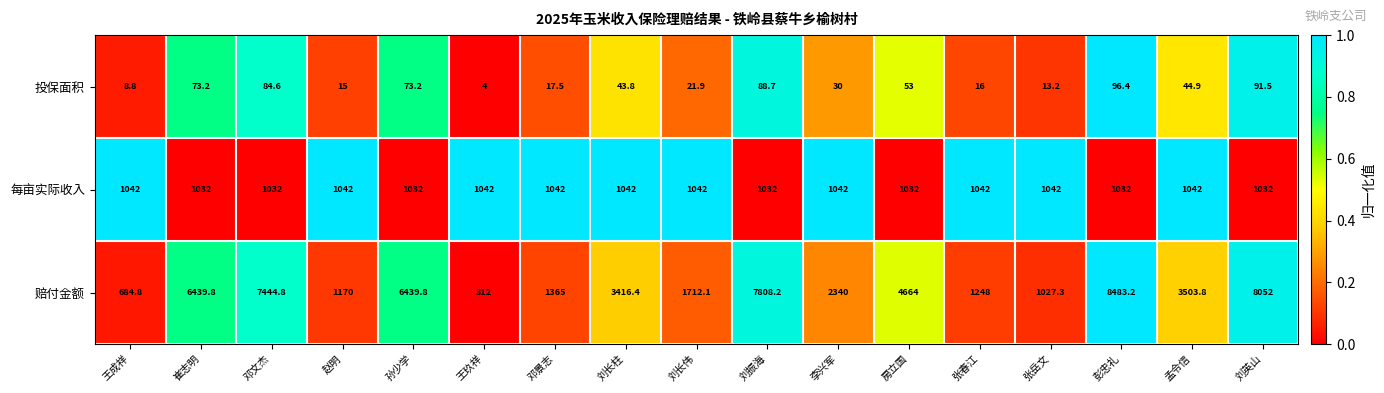

At 刘振海, list the series in order from smallest to largest.

投保面积, 每亩实际收入, 赔付金额